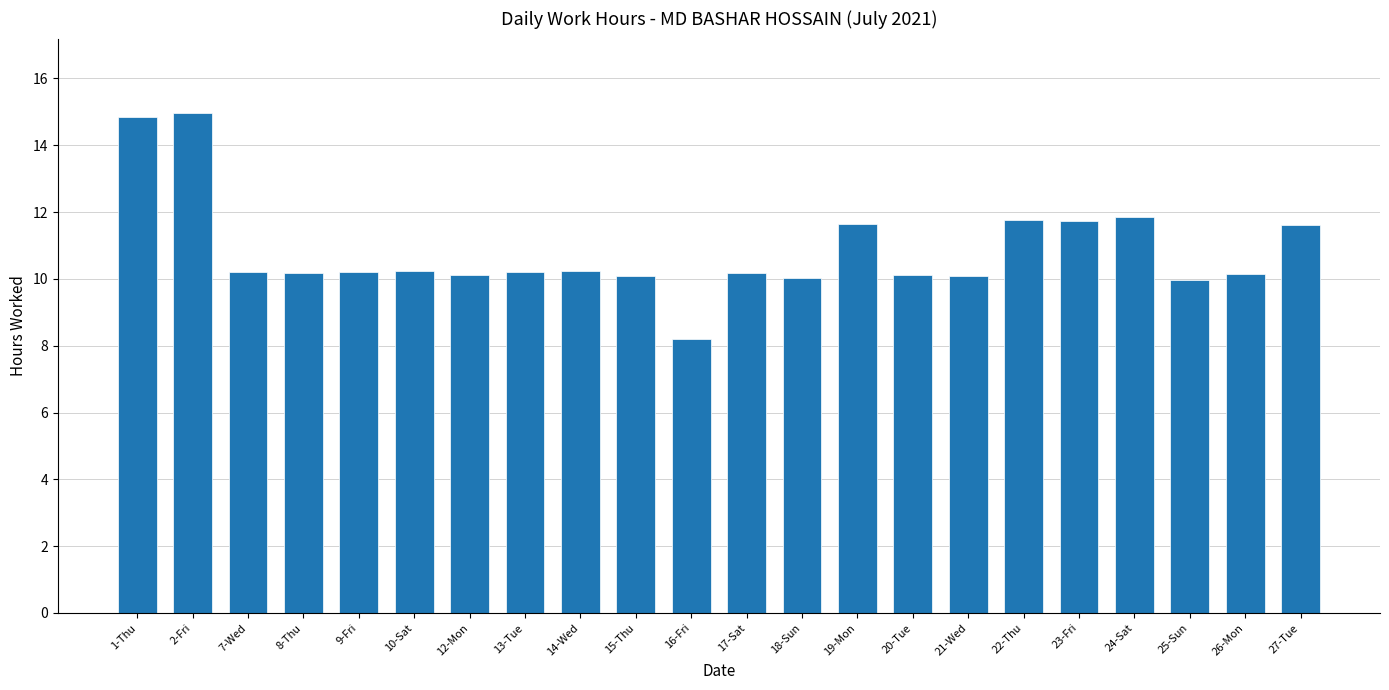

What is the minimum value shown in the chart?

8.2